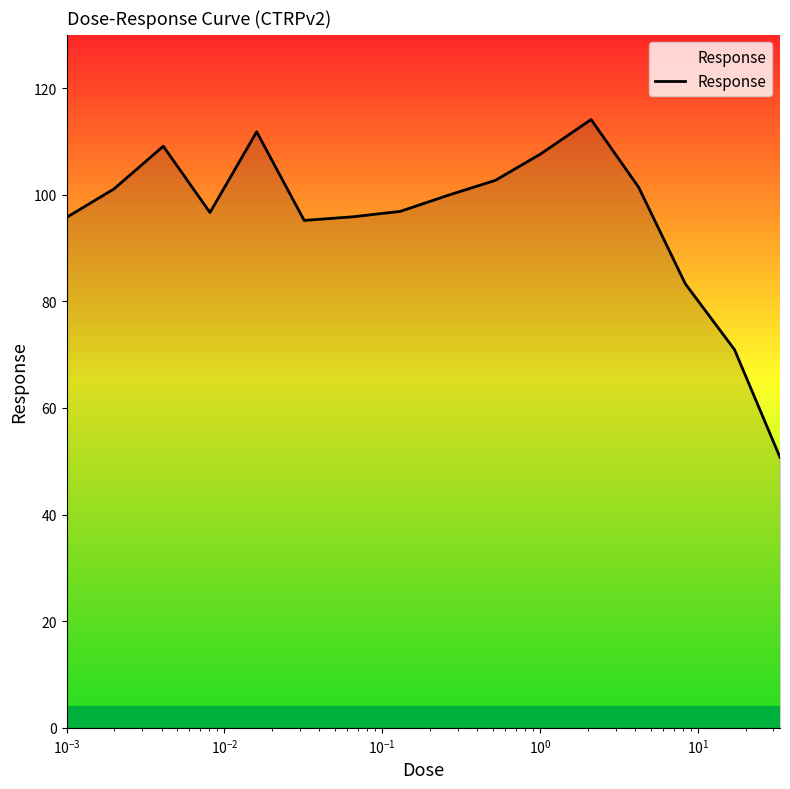

What is the difference between the maximum and minimum values?

63.4